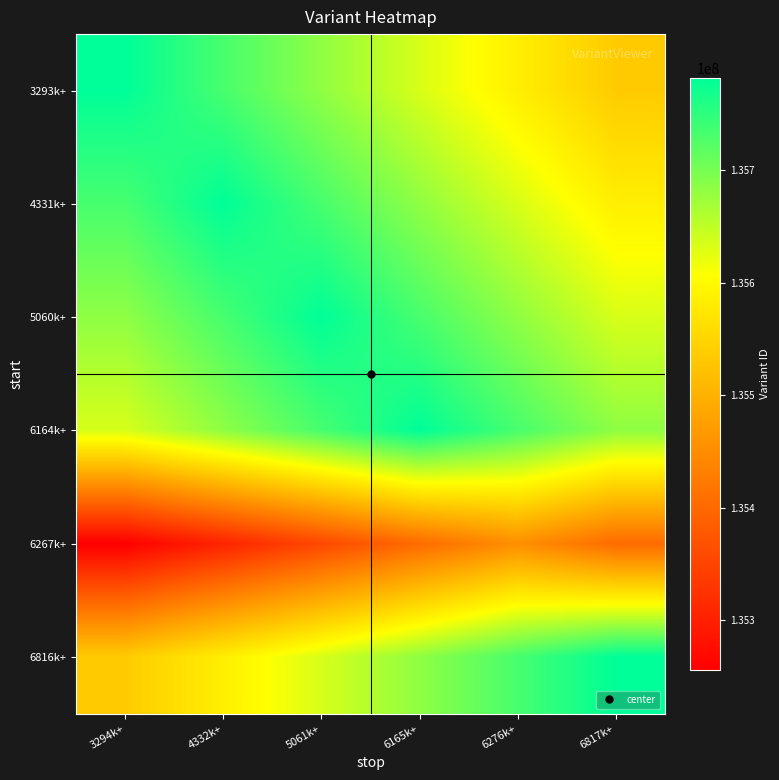

At how many categories does at least one series exceed 135419433?

6